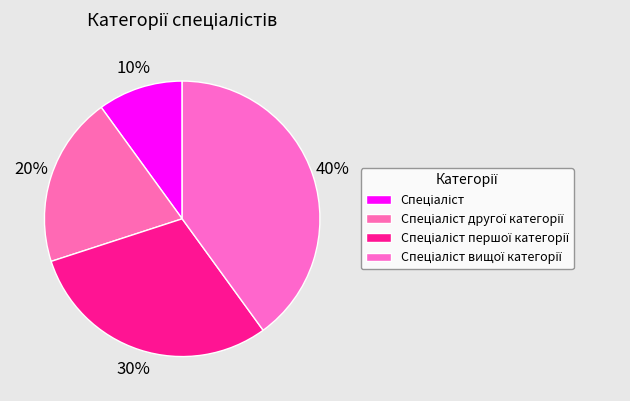

What is the ratio of the value at Спеціаліст другої категорії to the value at Спеціаліст першої категорії?

0.7